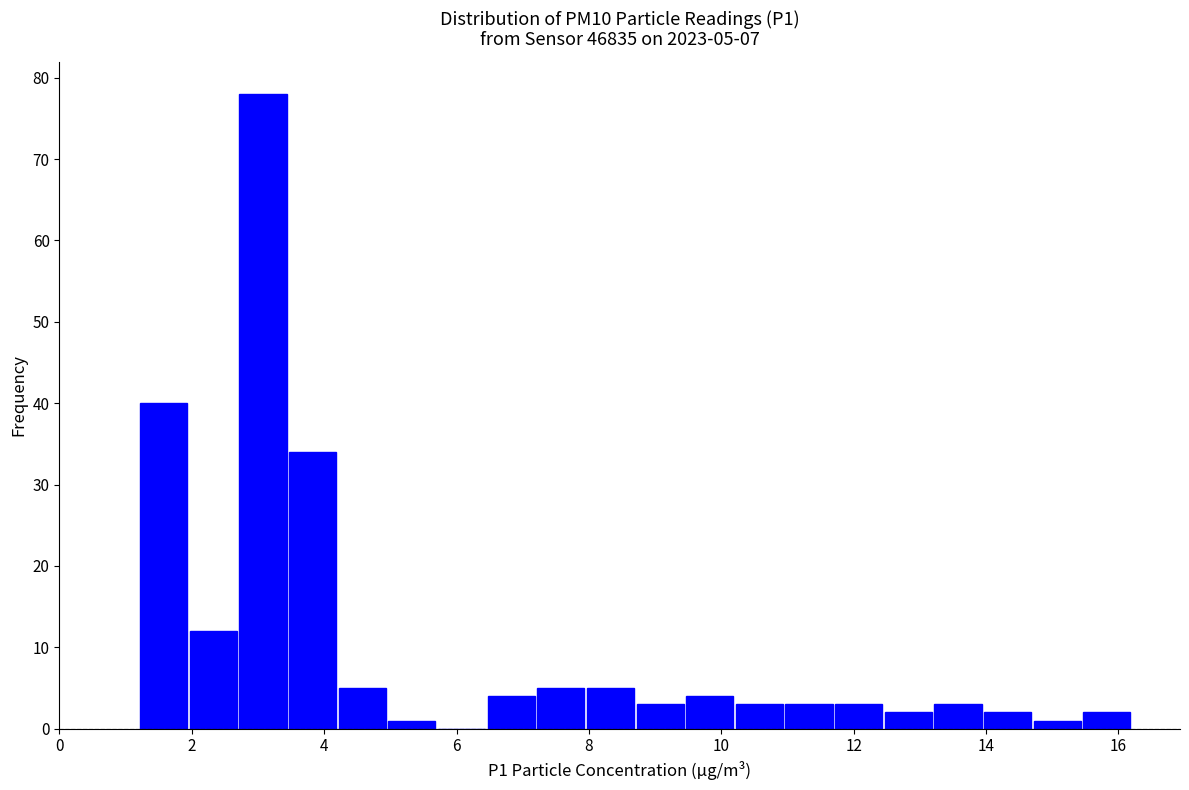

Read against the x-axis, roughly where is the centre of the tallest bar?

3.0